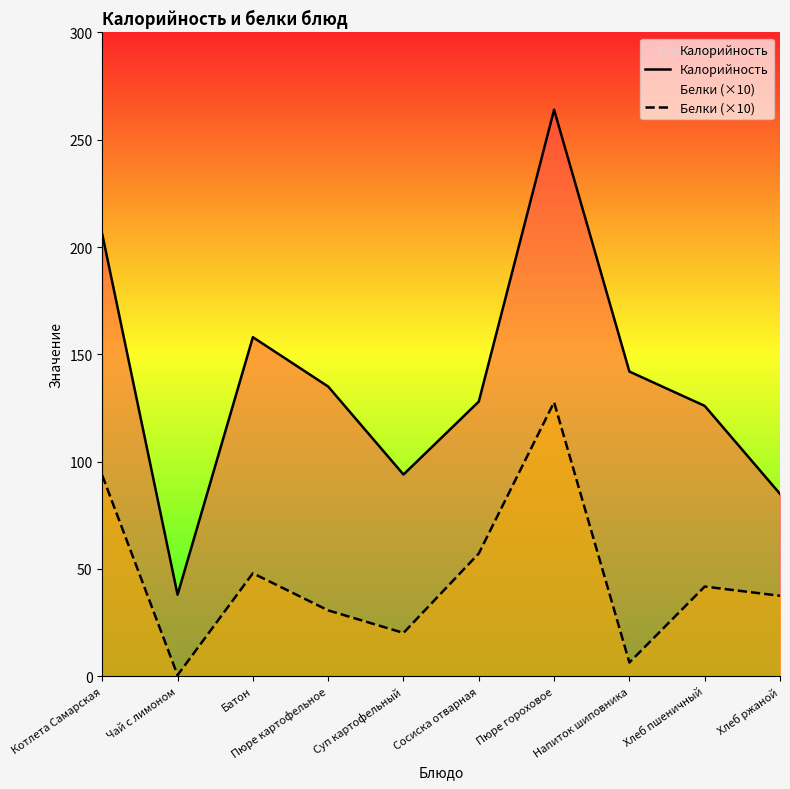

True or false: Белки (×10) has a value of 2.3 at Напиток шиповника.

False